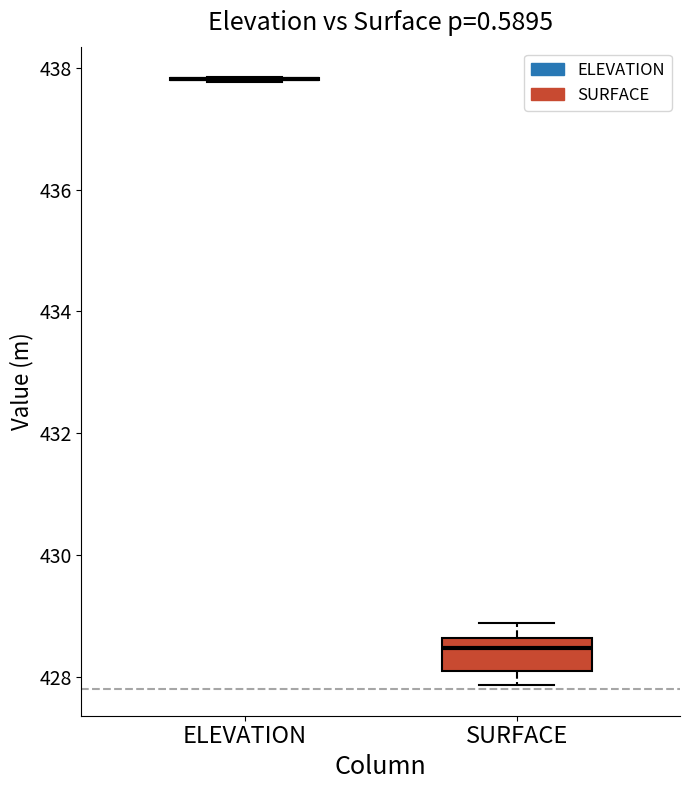

Which box is the tallest, from its lower edge to its upper edge?

SURFACE